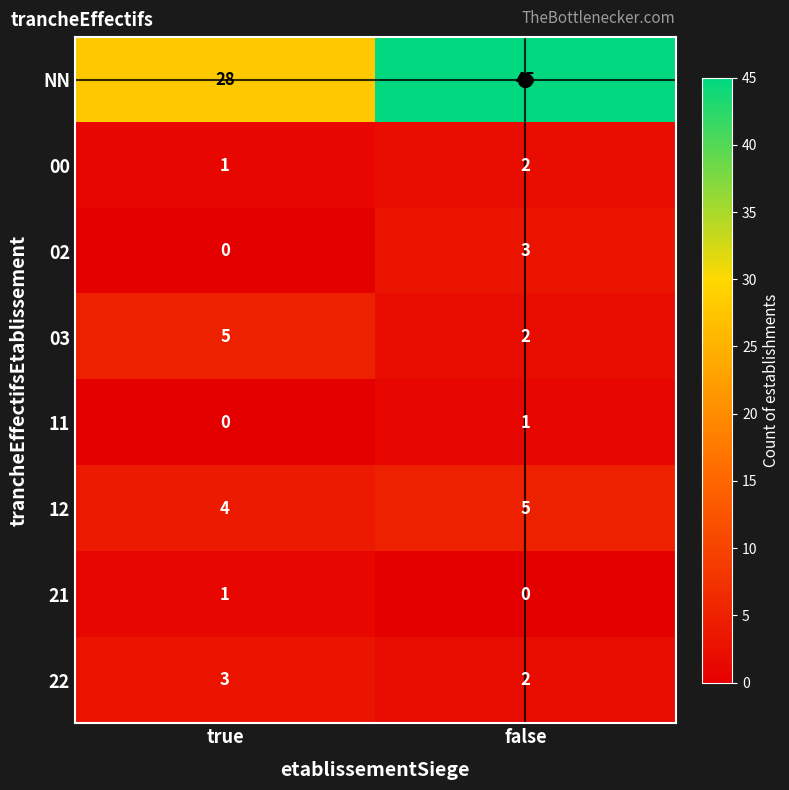

Where is 00 nearest to the value 1?

true